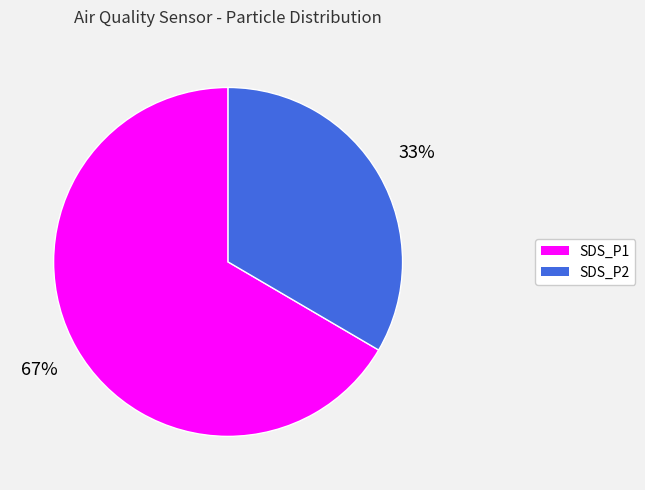

What is the majority slice?

SDS_P1